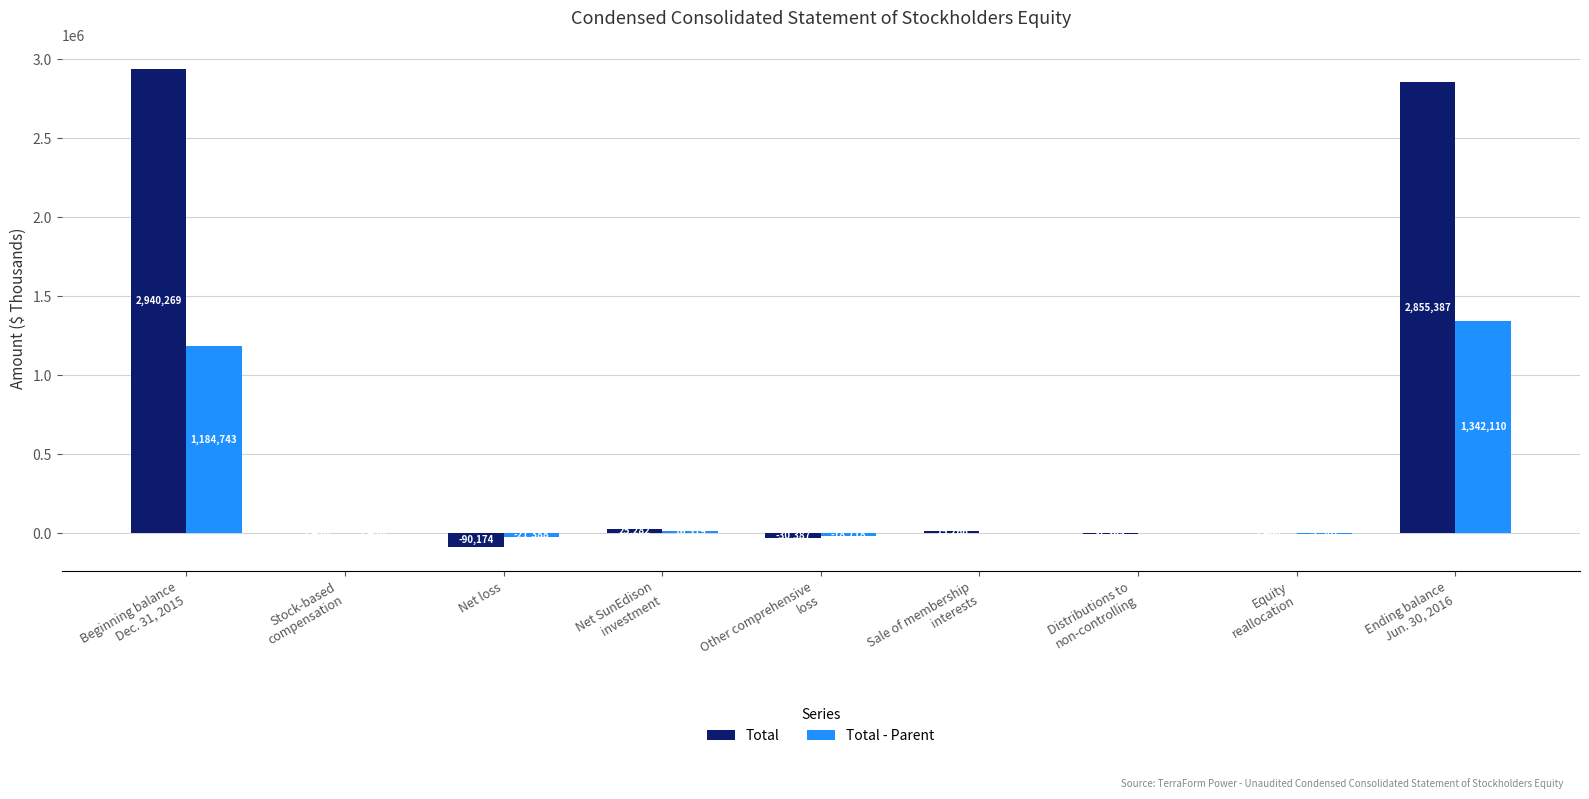

The Total - Parent series shows -21388 at Net loss. True or false?

True